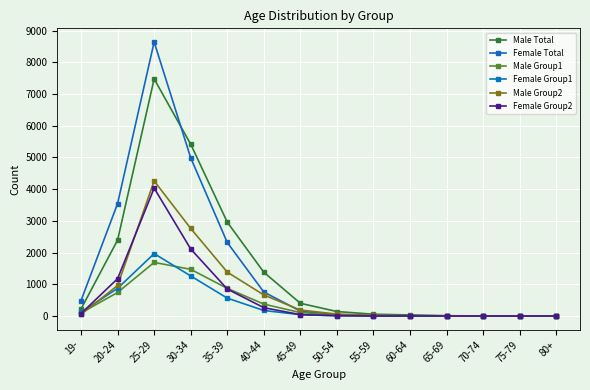

What is the difference between the second highest and second lowest values in the Female Group1 series?

1264